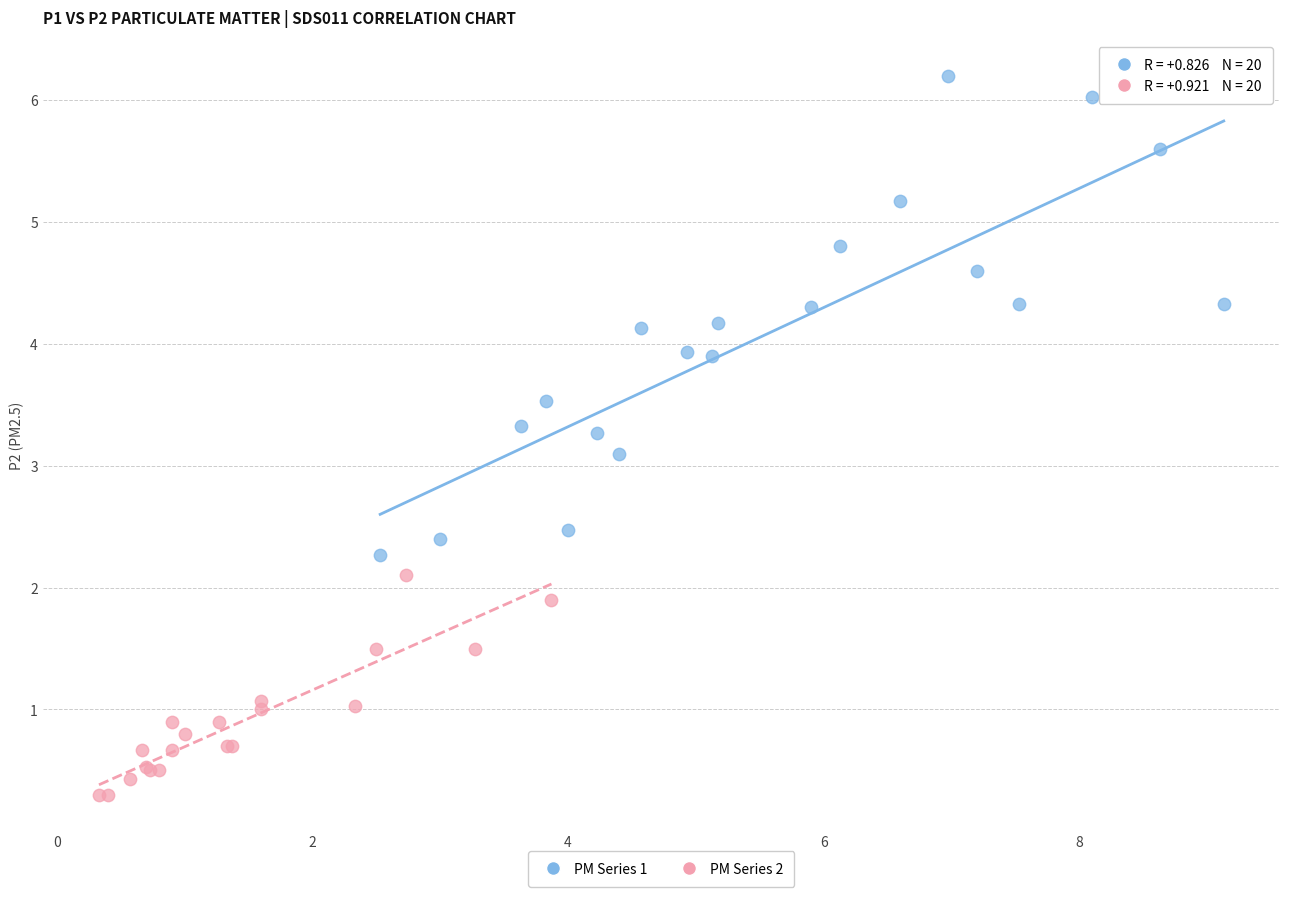

Which series reaches the maximum Y coordinate?

PM Series 1